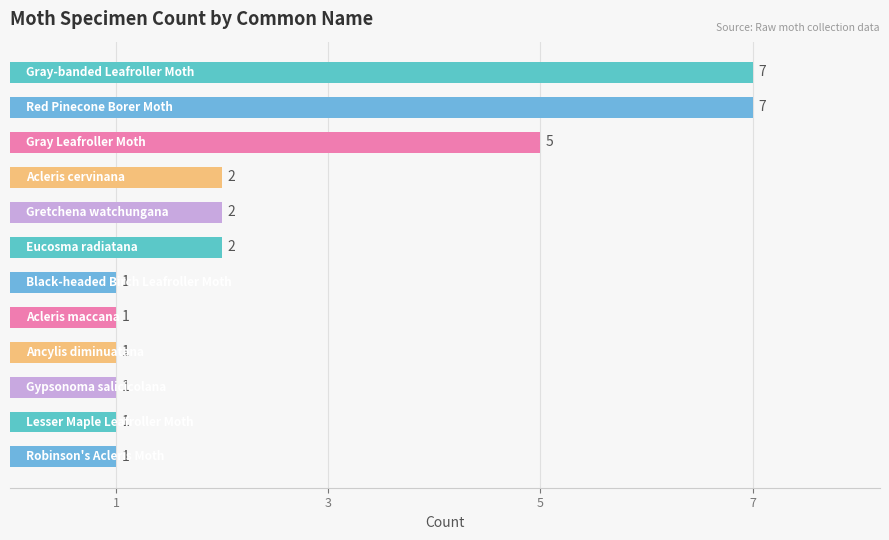

Reading bottom to top, extract all data points from this chart.

1	1	1	1	1	1	2	2	2	5	7	7